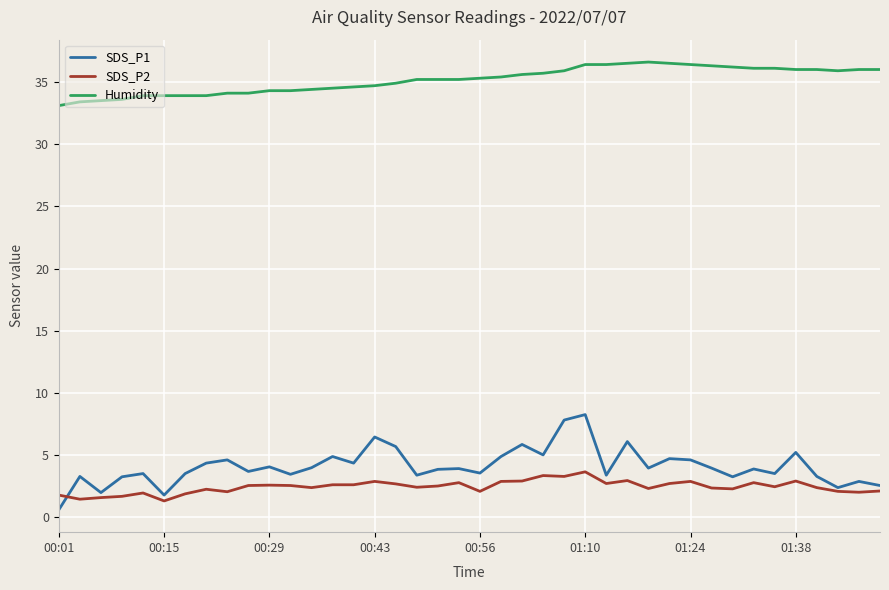

Does the chart have visible grid lines?

Yes